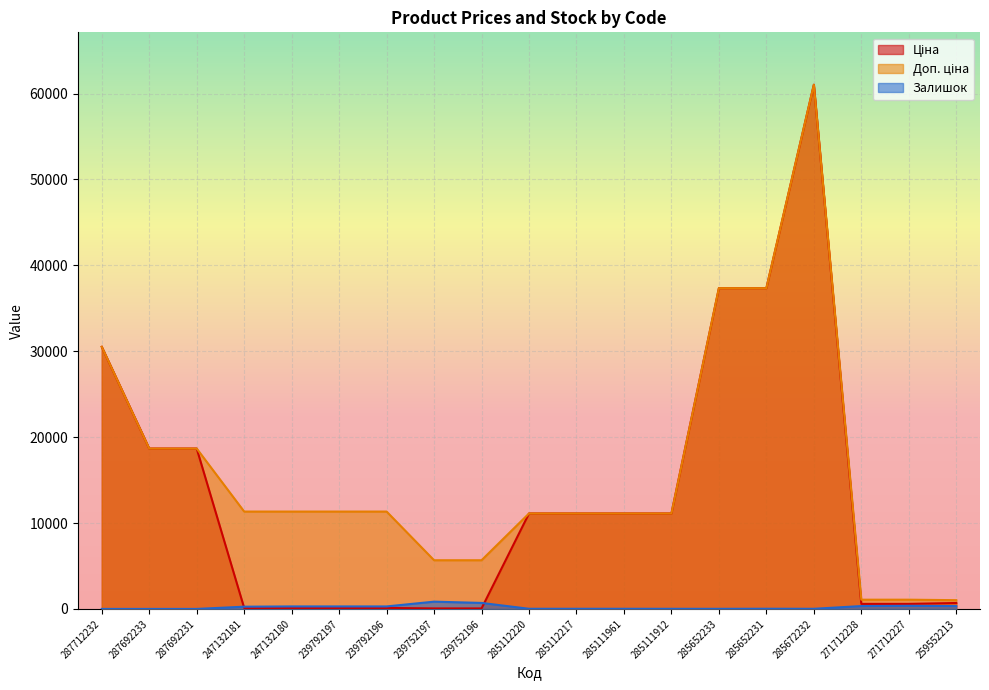

True or false: Залишок has more than 1 interior local peaks.

True